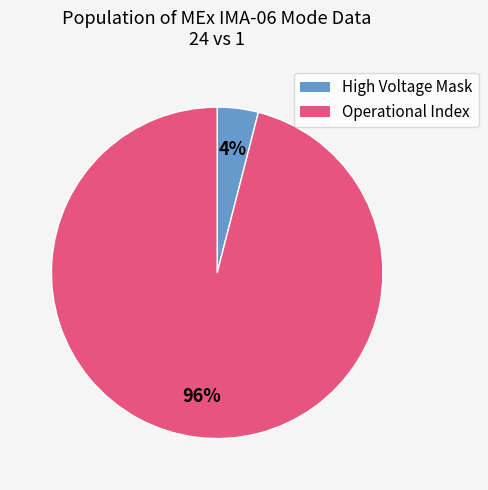

To the nearest percent, what is the difference between the largest and smallest slice percentages?

92%